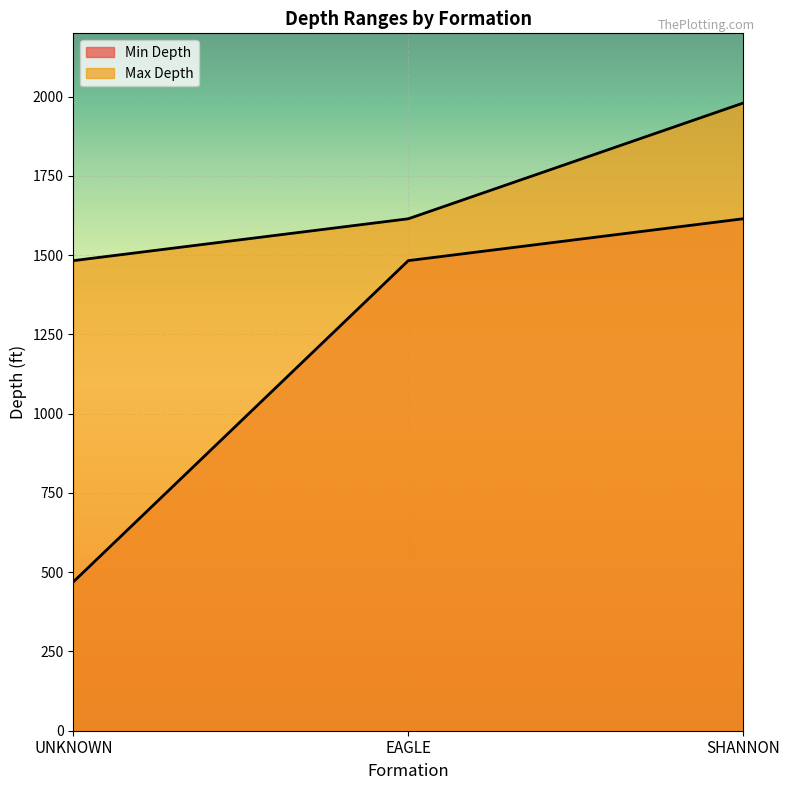

How many values in the Max Depth series are below 1615?

1